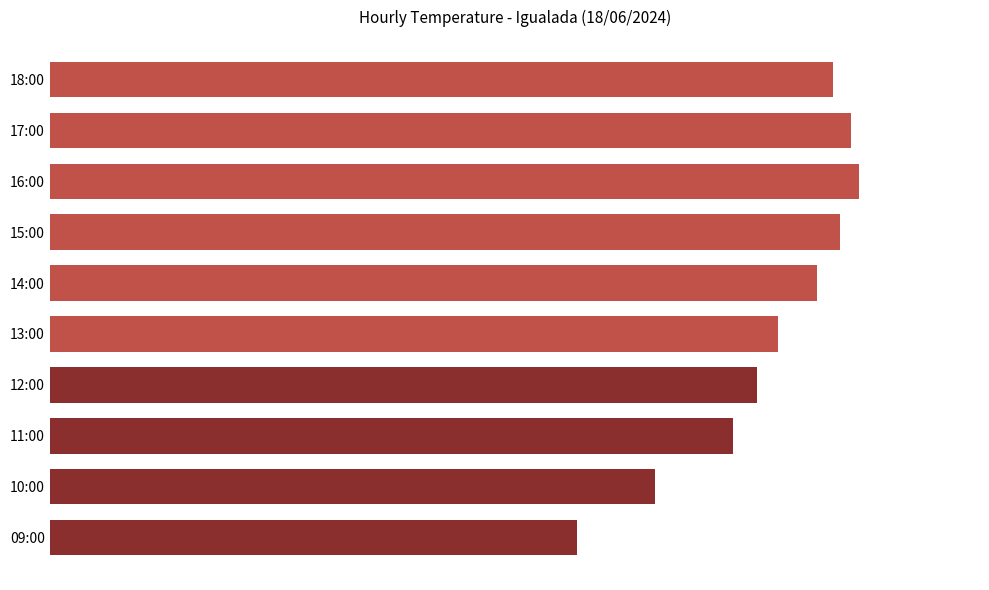

What is the sum of all values?

276.0